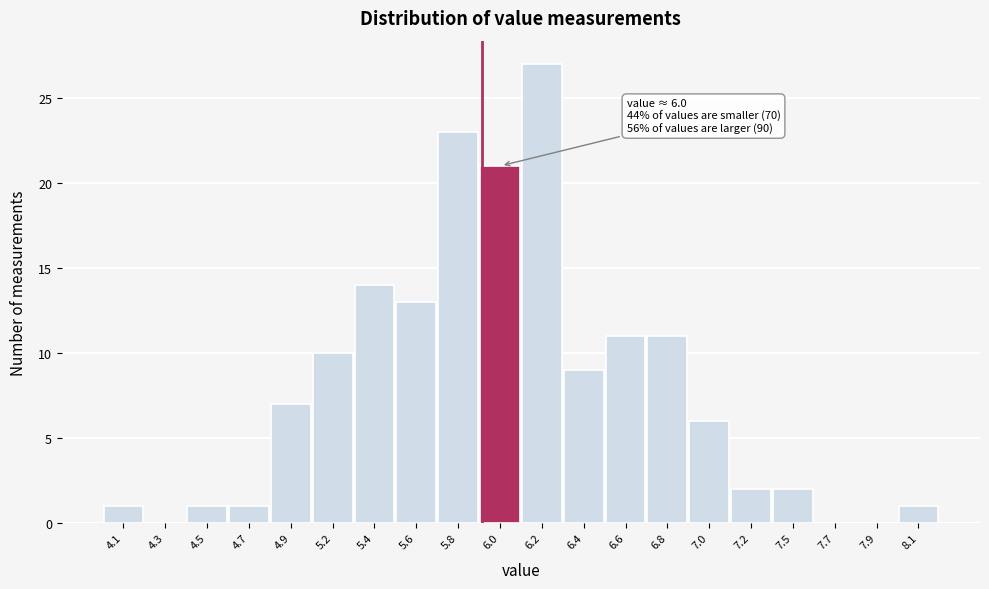

At which category does the chart reach its peak across all series?

6.2